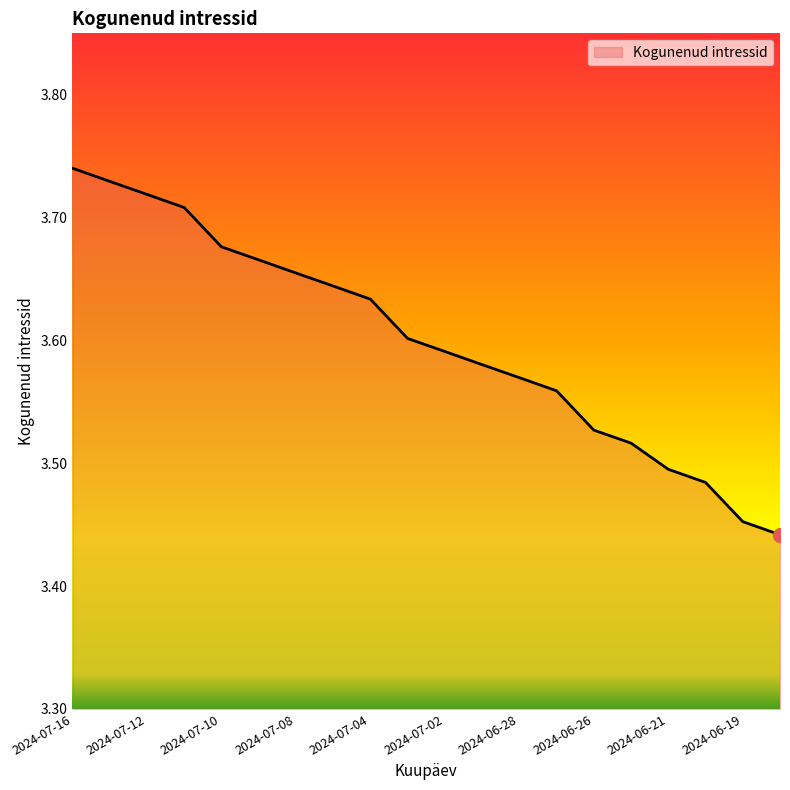

What is the difference between the maximum and minimum values?

0.3